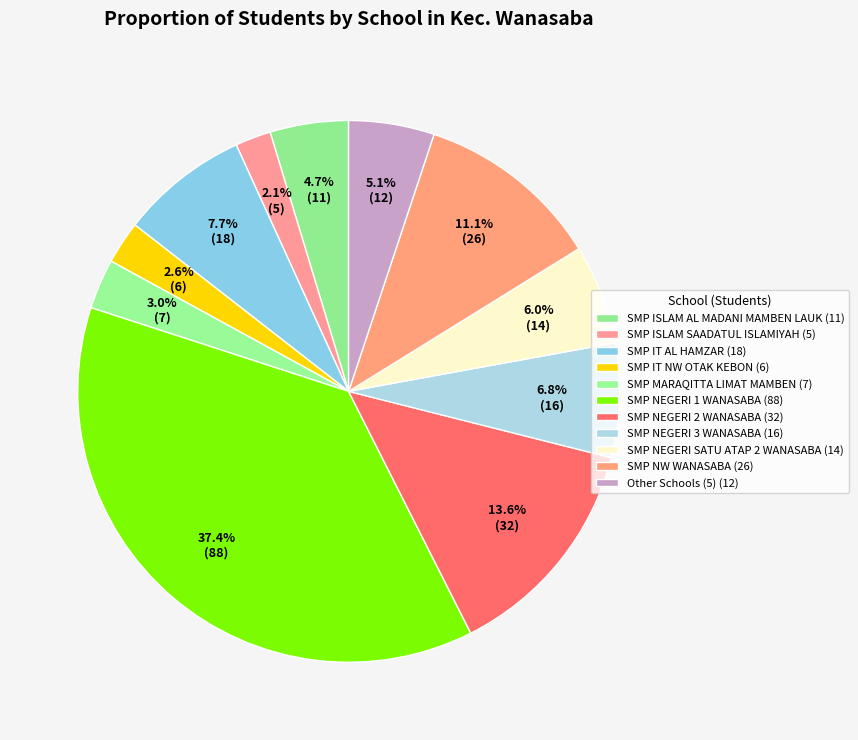

How many segments does this pie chart have?

11